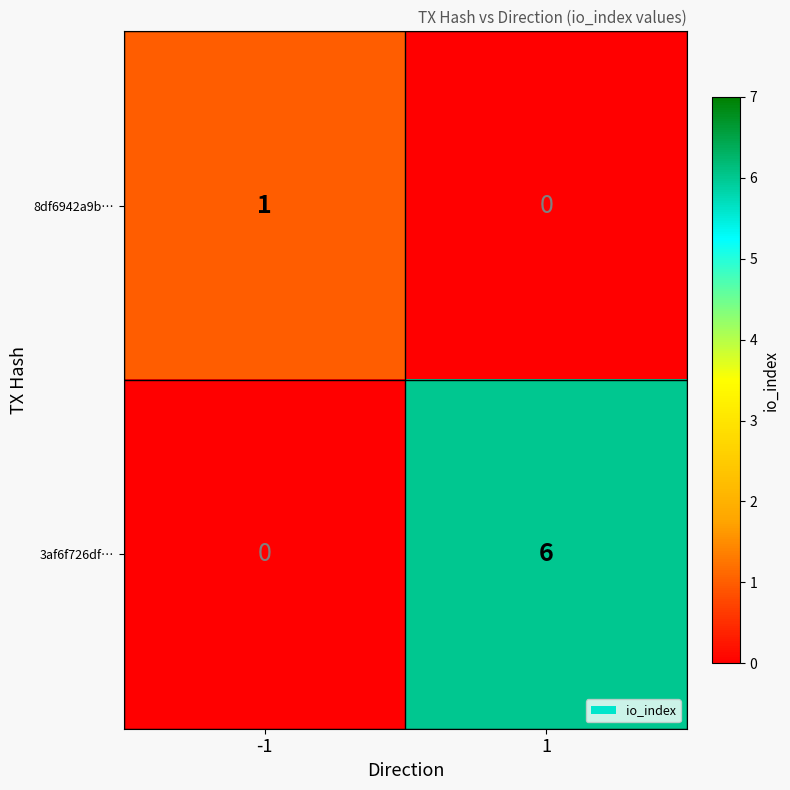

True or false: 3af6f726df… has a value of 6 at 1.

True